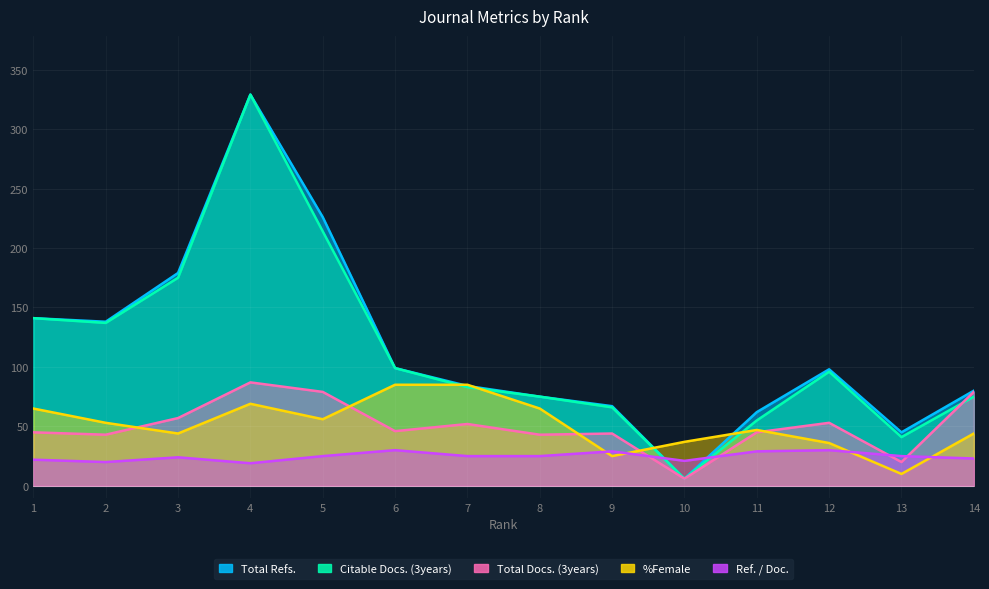

At which category does Ref. / Doc. reach its first local valley?

2